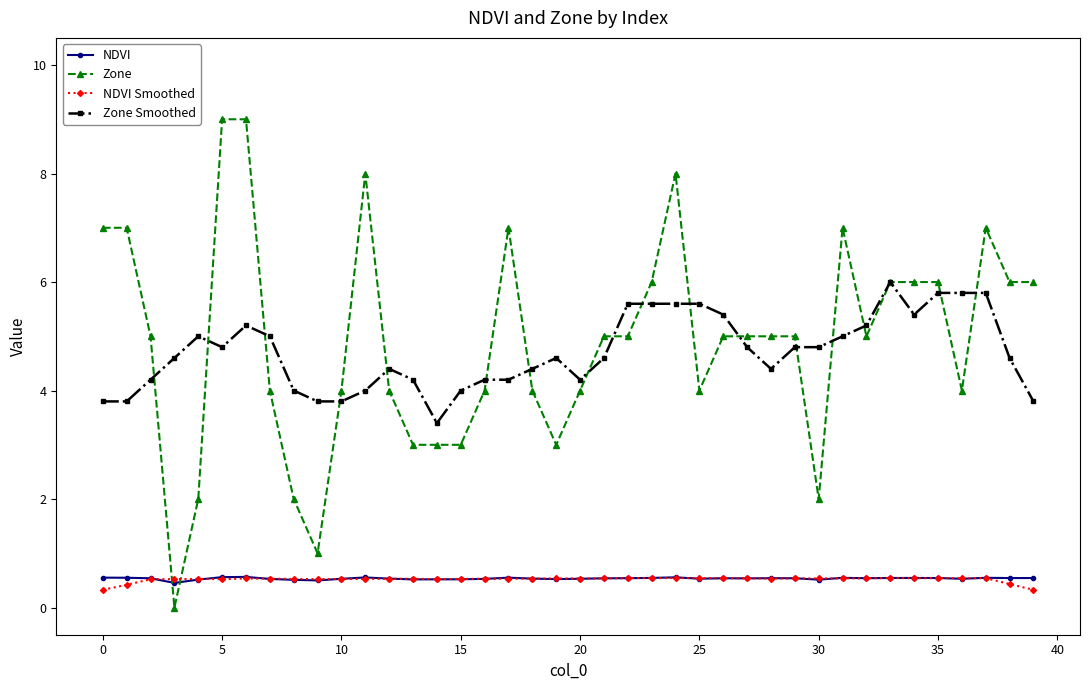

What is the minimum value for NDVI?

0.5